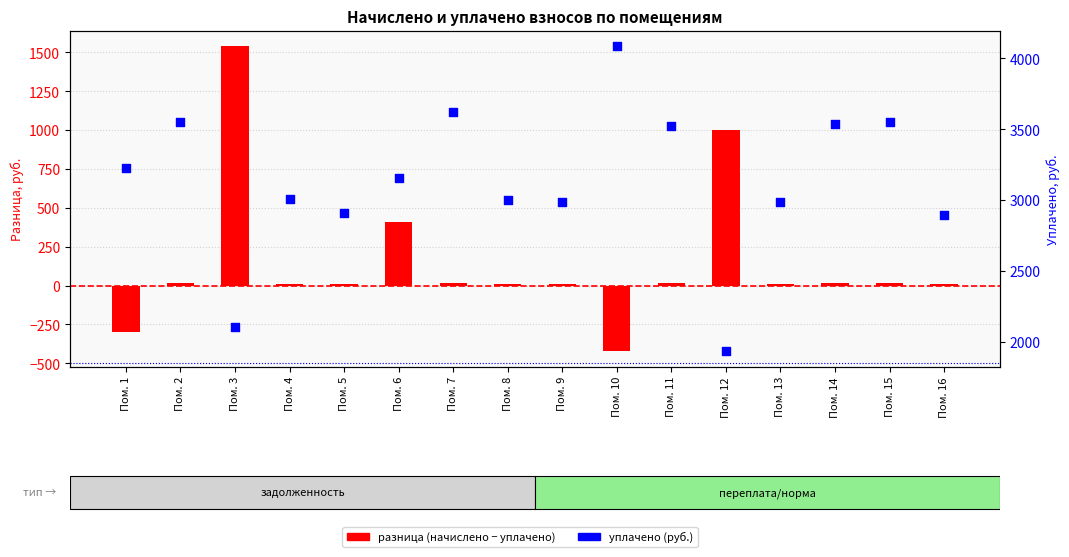

At how many categories does at least one series exceed 1523?

16